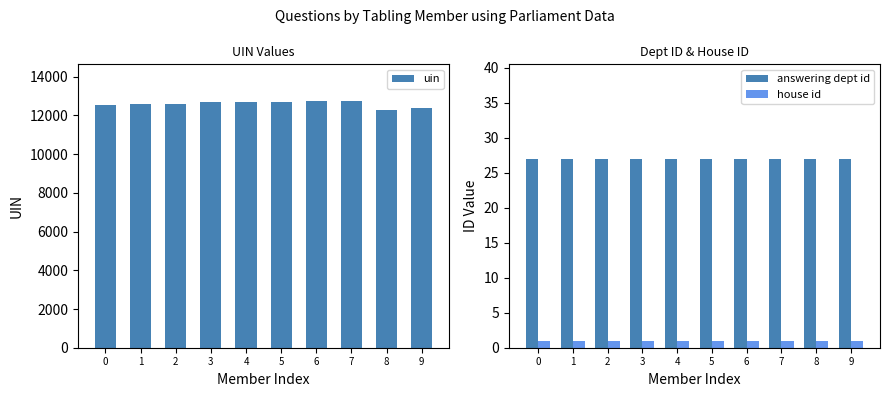

Which category has the lowest value in the uin series?

8